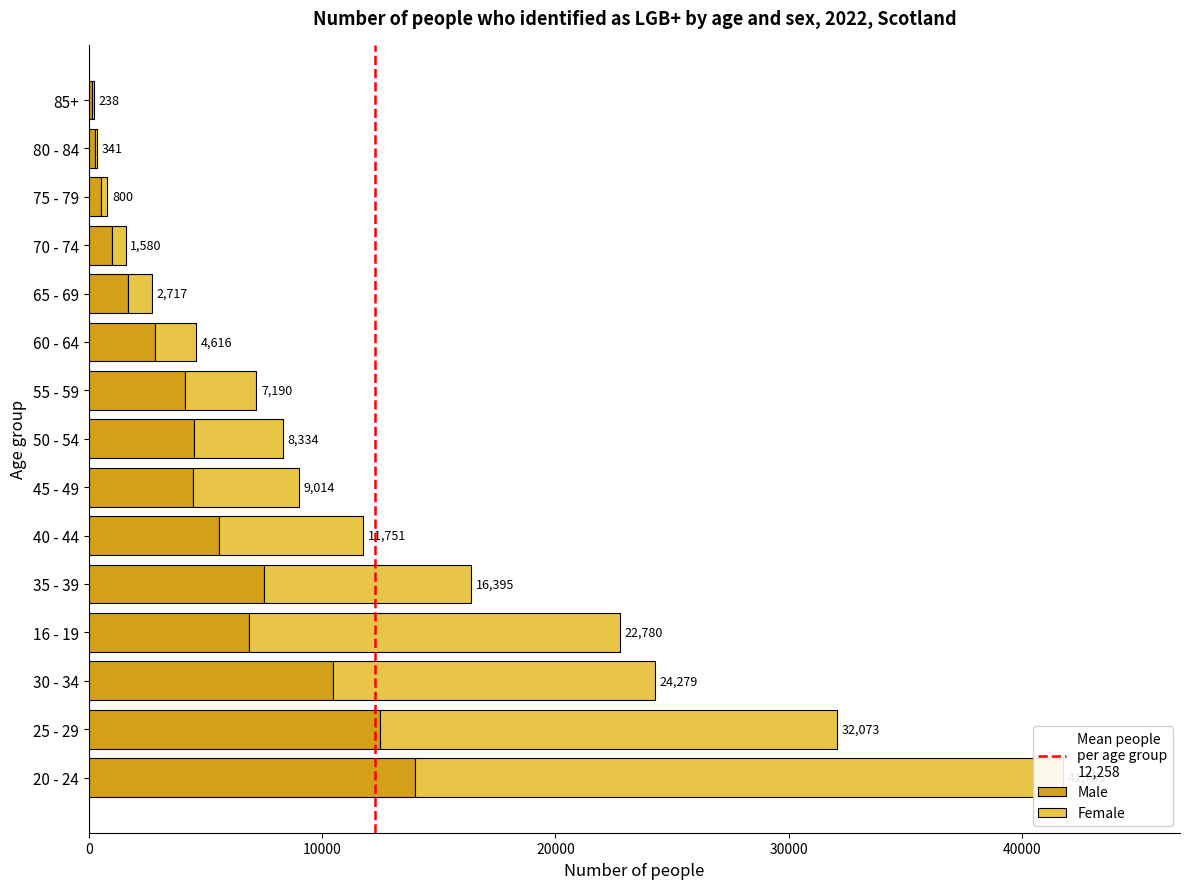

At which category does the chart reach its peak across all series?

20 - 24